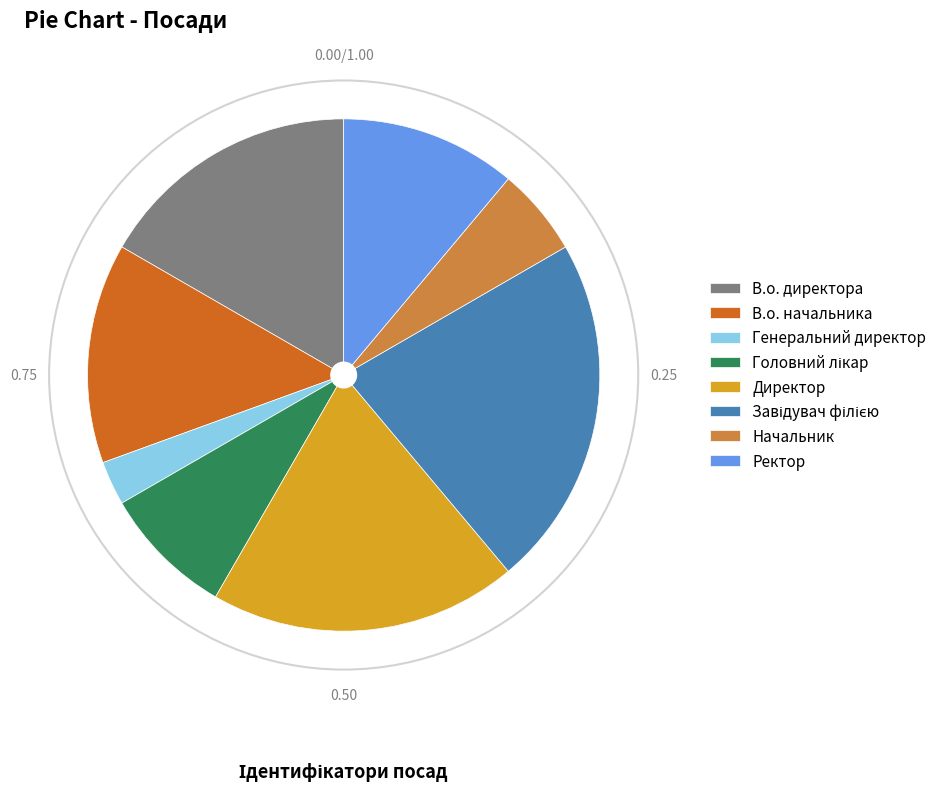

Which slice is the smallest?

Генеральний директор